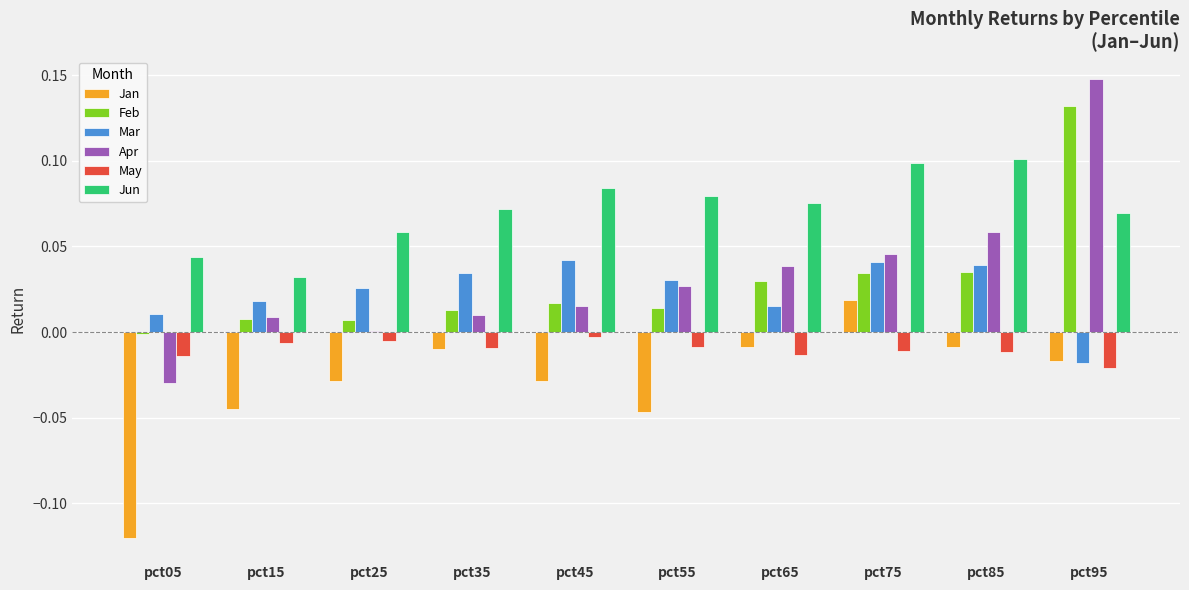

Where does the Mar series first go above 0?

pct05